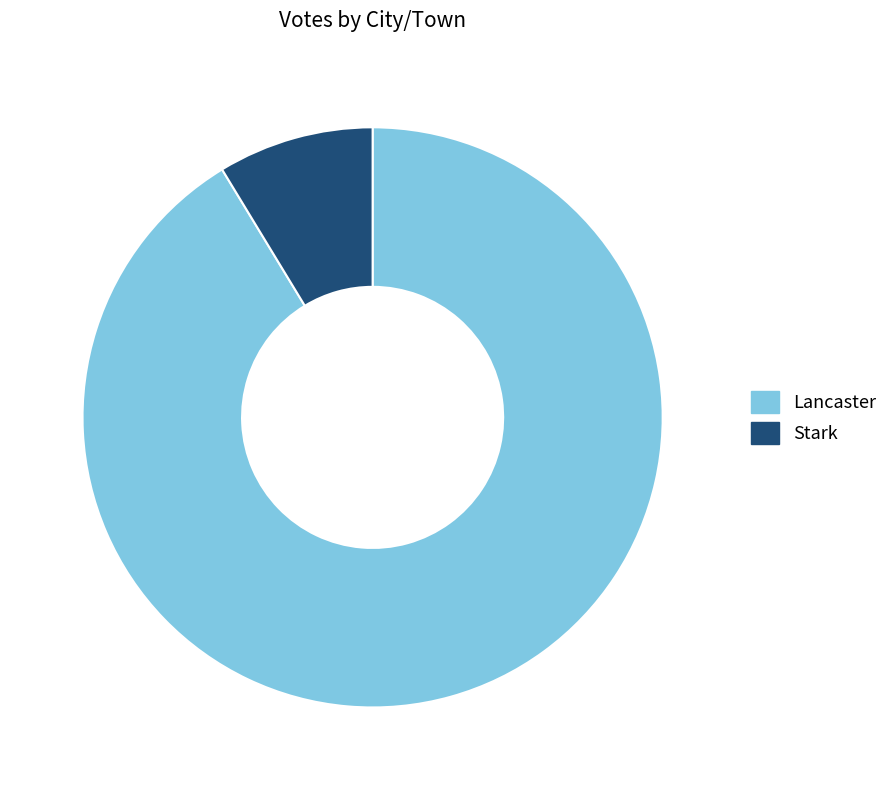

Combined, do Lancaster and Stark account for over 50%?

Yes